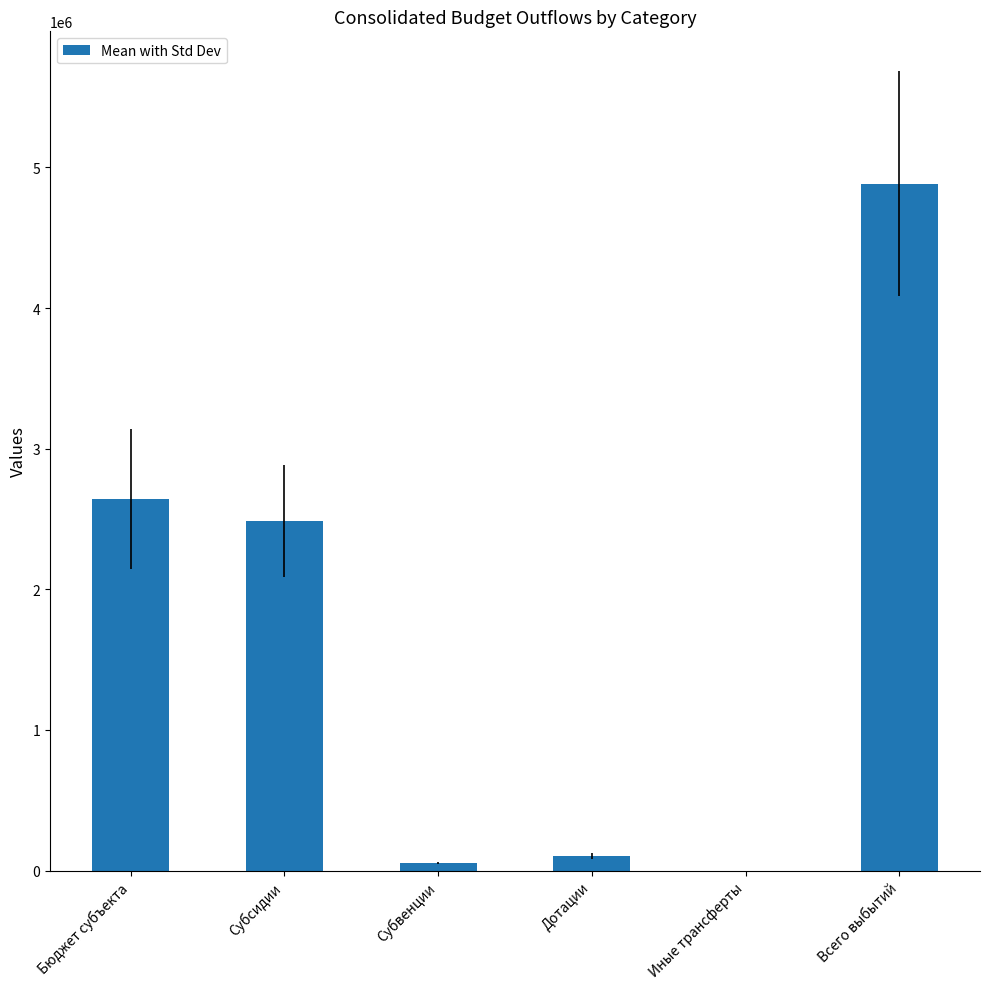

True or false: the data shows 8158539.4 at Всего выбытий.

False